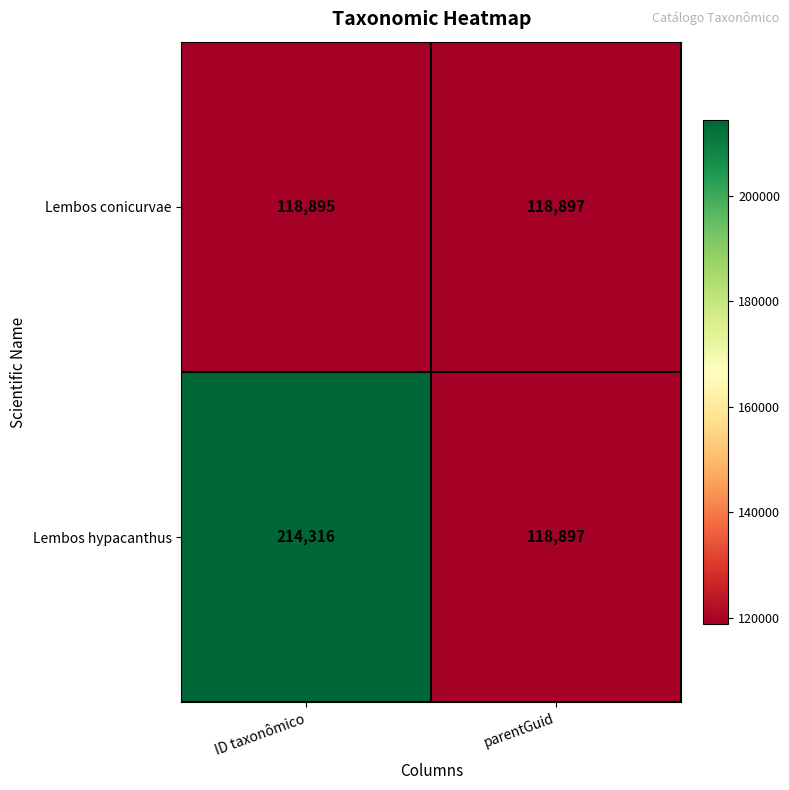

At how many categories does at least one series exceed 144603?

1